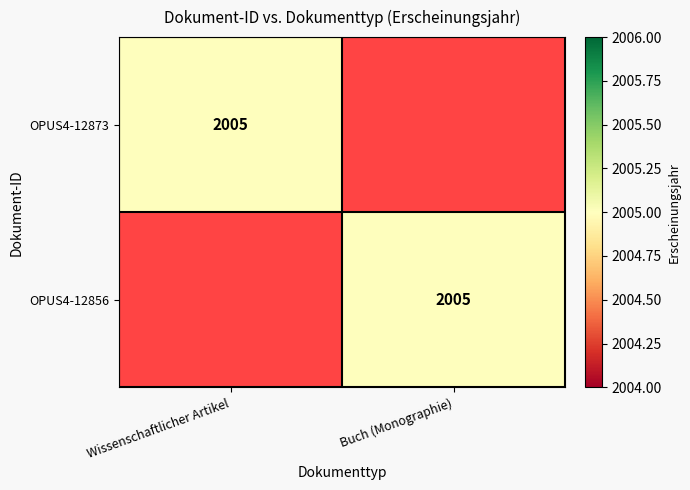

What is the total value across all series at Buch (Monographie)?

2005